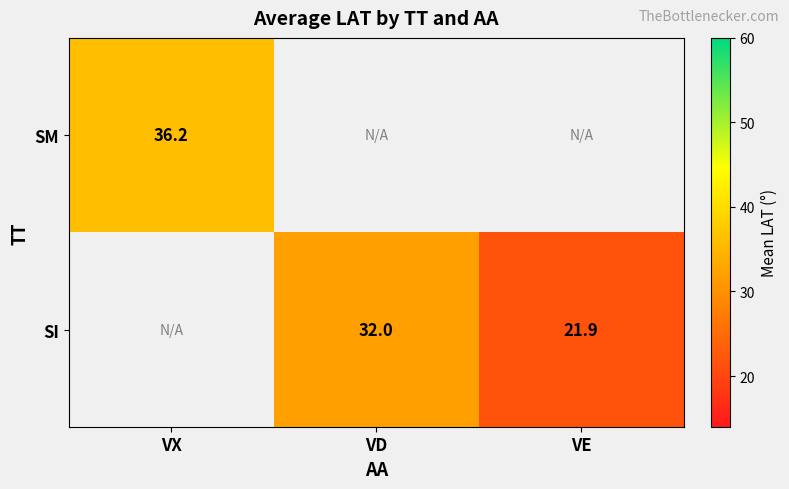

What is the minimum value shown in the chart?

21.9